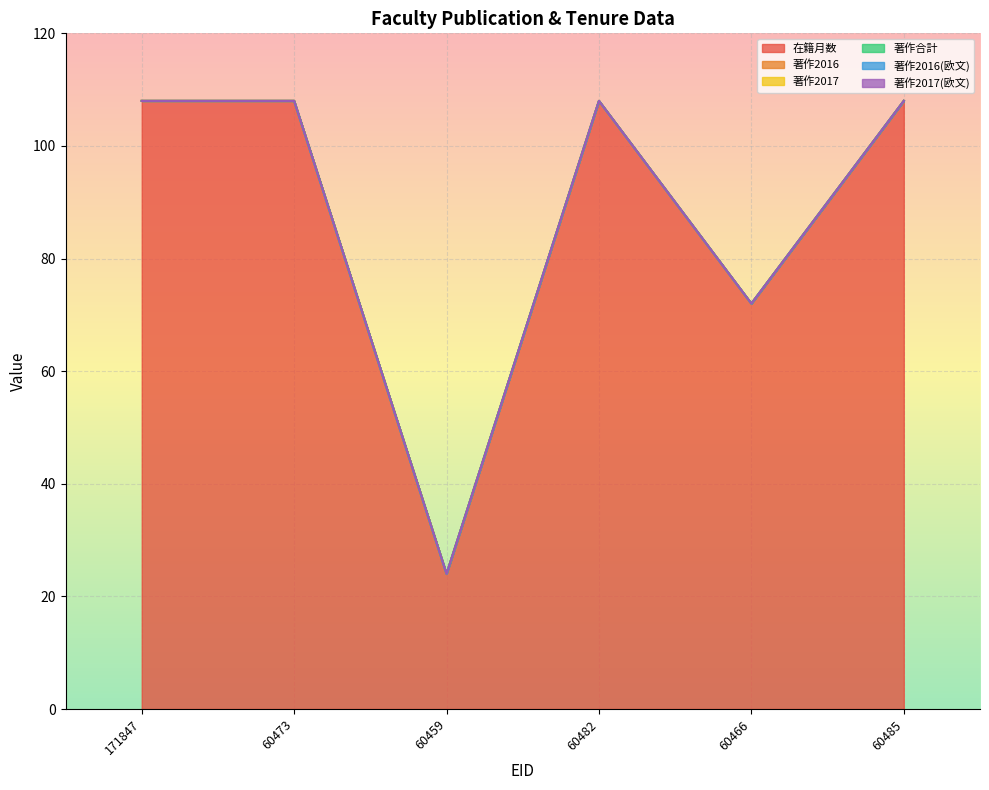

What is the total value across all series at 171847?

108